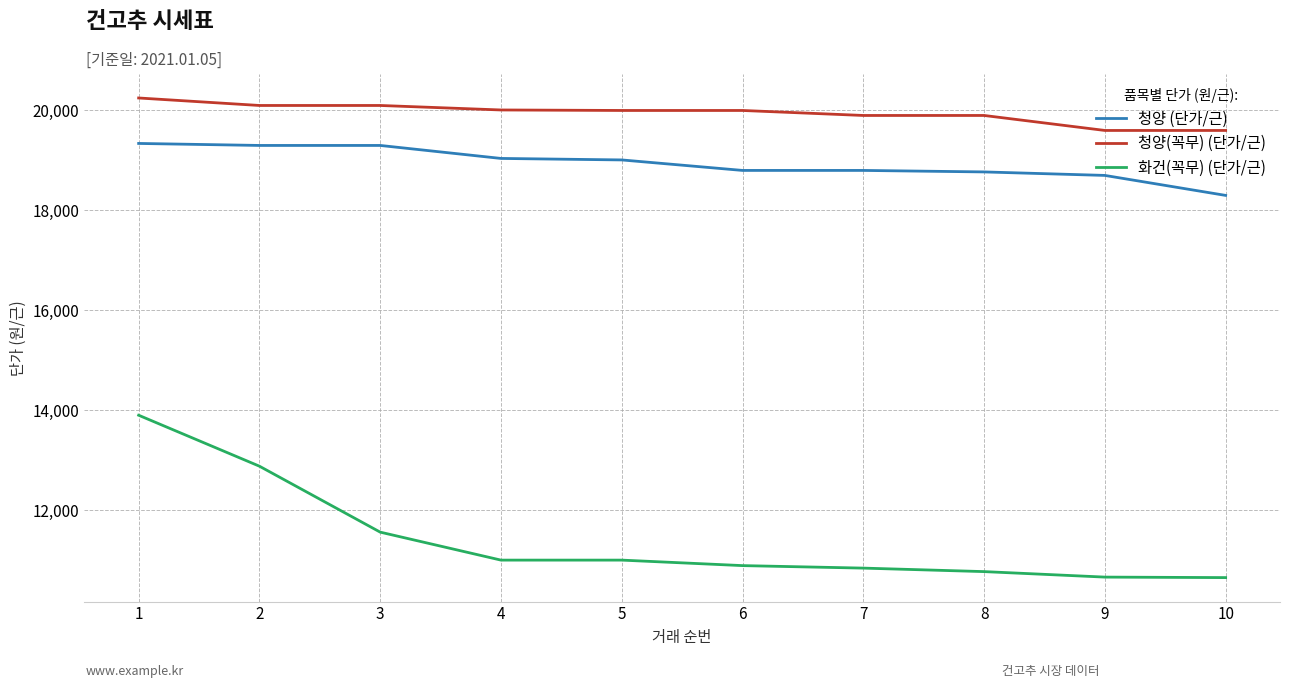

What is the difference between the 청양(꼭무) (단가/근) values at 8 and 10?

300